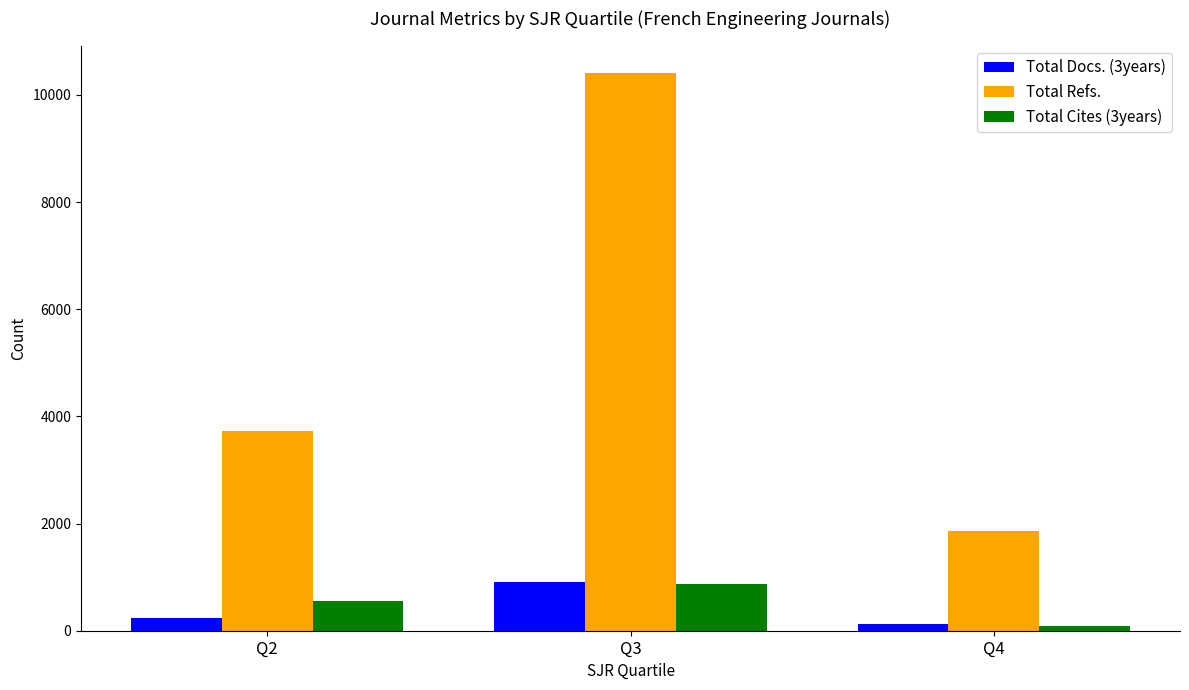

Which series has the widest spread of values?

Total Refs.